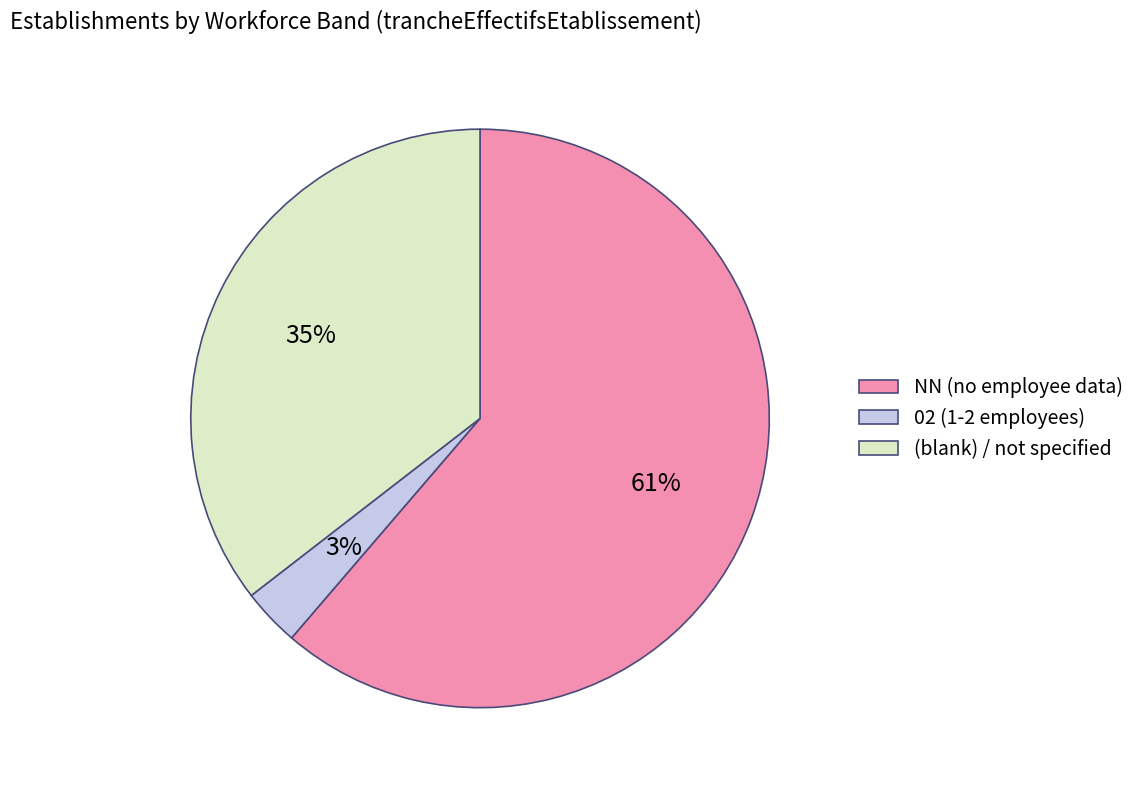

Is it true that NN (no employee data) is 61% of the pie?

True